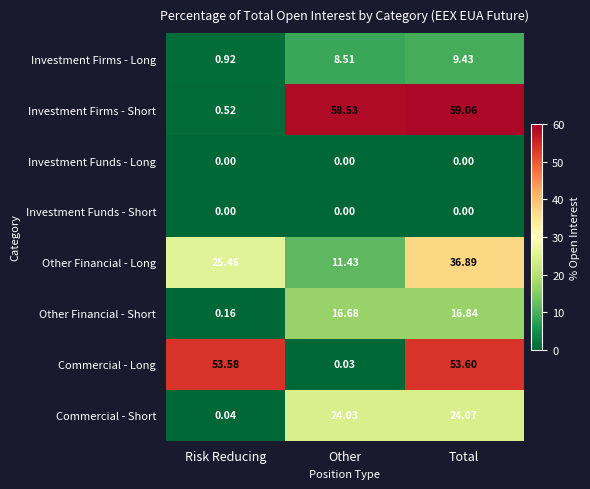

Which category has the highest value across all series?

Total